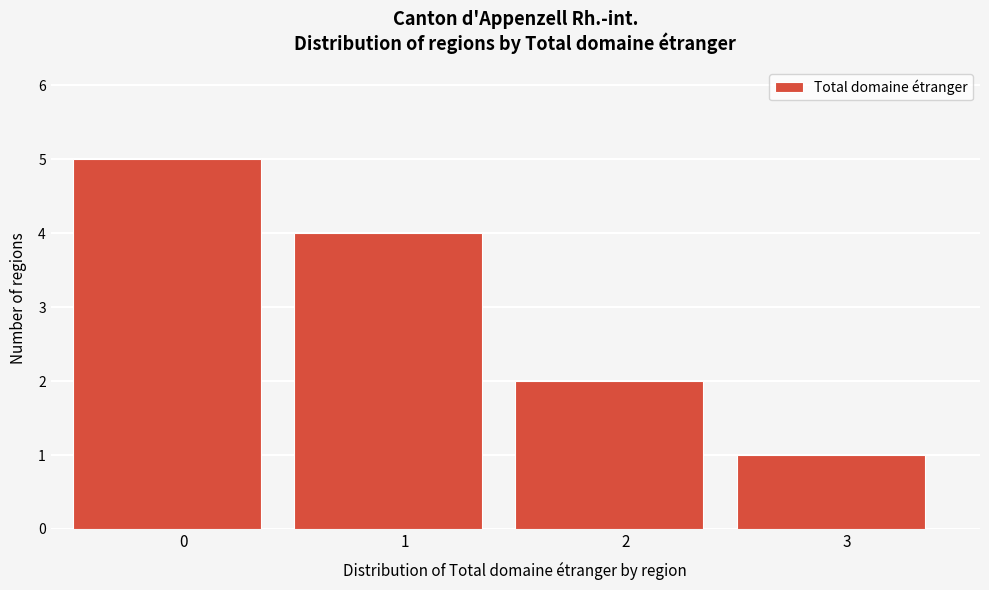

Reading left to right, what are all the values shown in this chart?

5	4	2	1